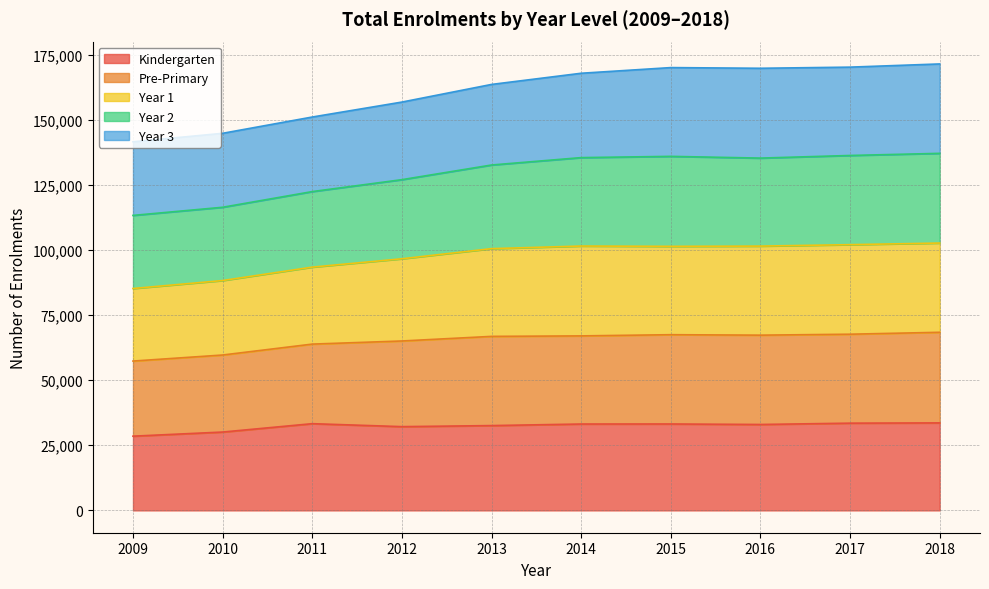

Is it true that Kindergarten equals 10087 at 2018?

False